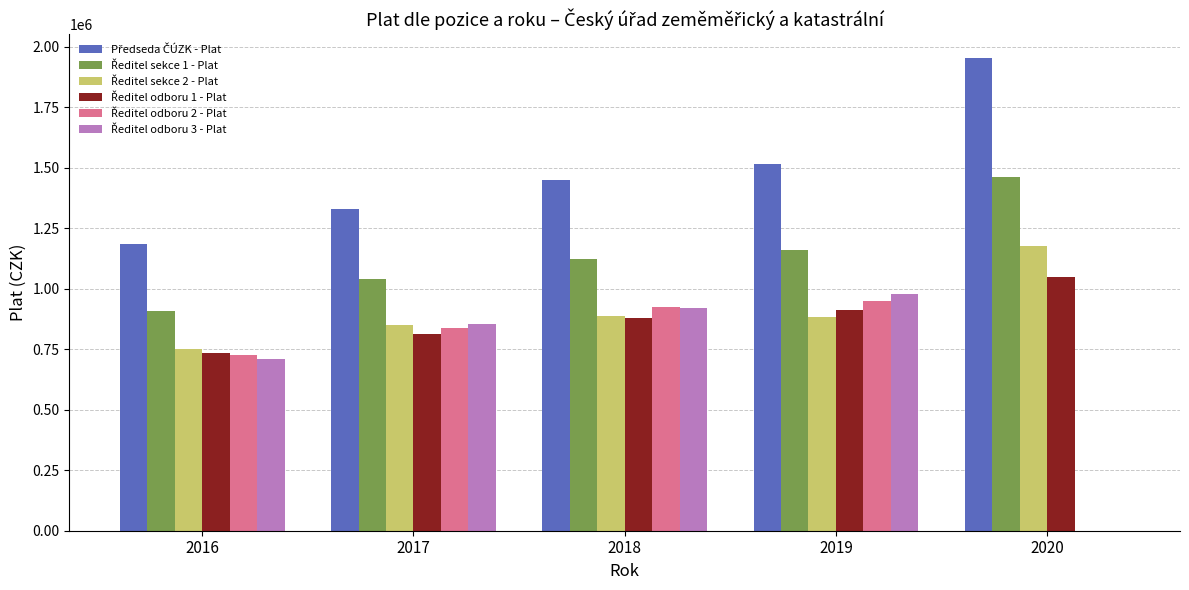

What value does the Ředitel sekce 1 - Plat series have at 2020?

1460737